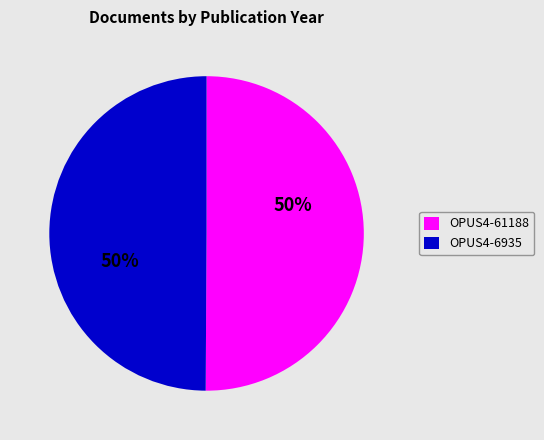

What percentage is the OPUS4-6935 slice, to the nearest percent?

50%